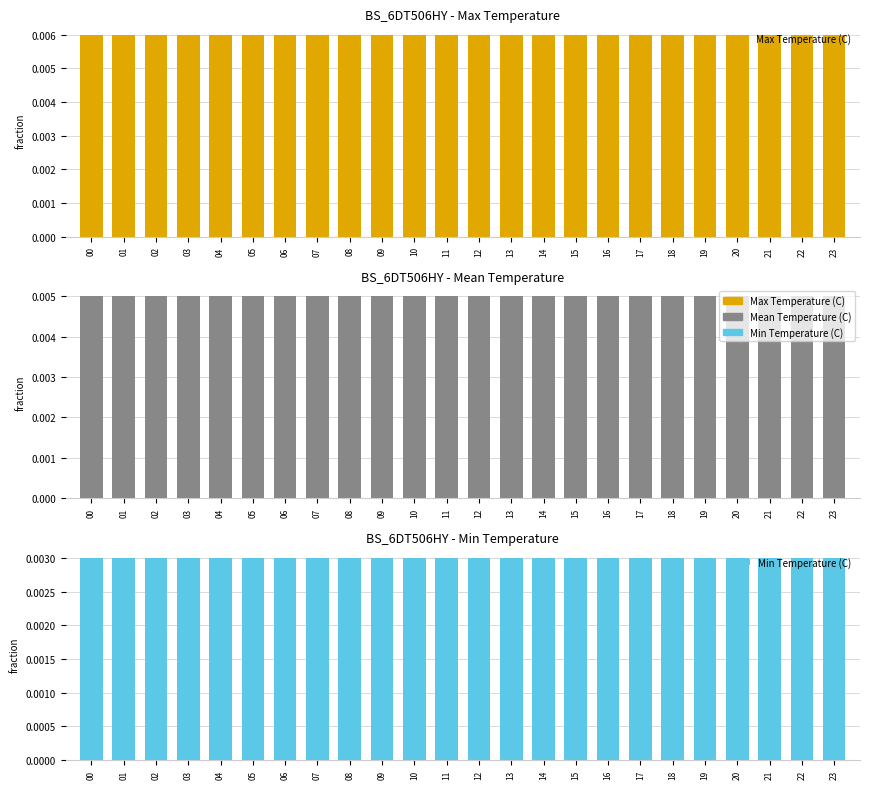

At which category is the sum across all series the highest?

00